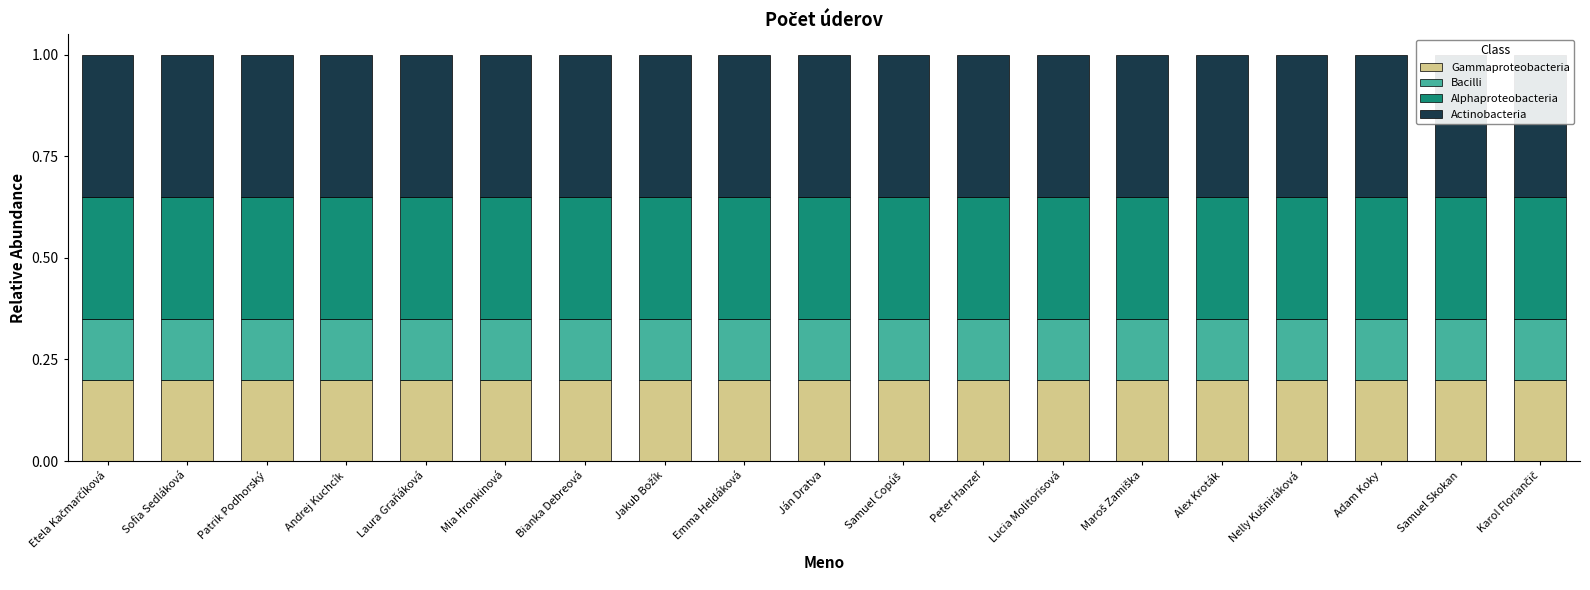

At which category is the sum across all series the highest?

Etela Kačmarčíková